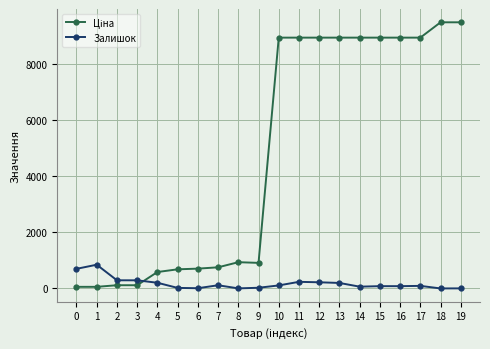

What is the difference between the maximum and minimum values in the Залишок series?

845.0